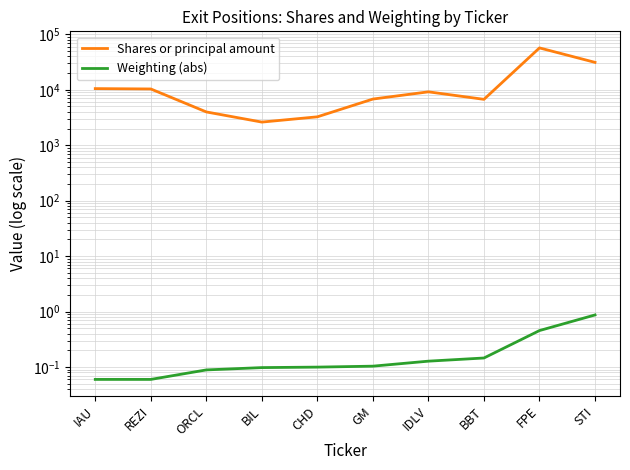

What is the greatest value displayed?

56865.0